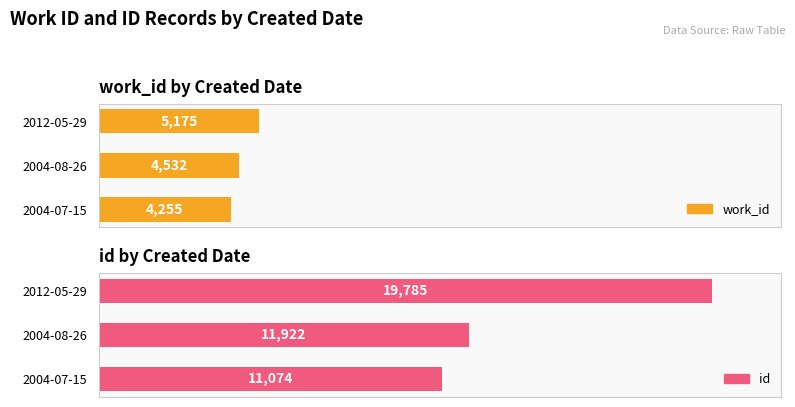

At how many categories does at least one series exceed 6570?

3